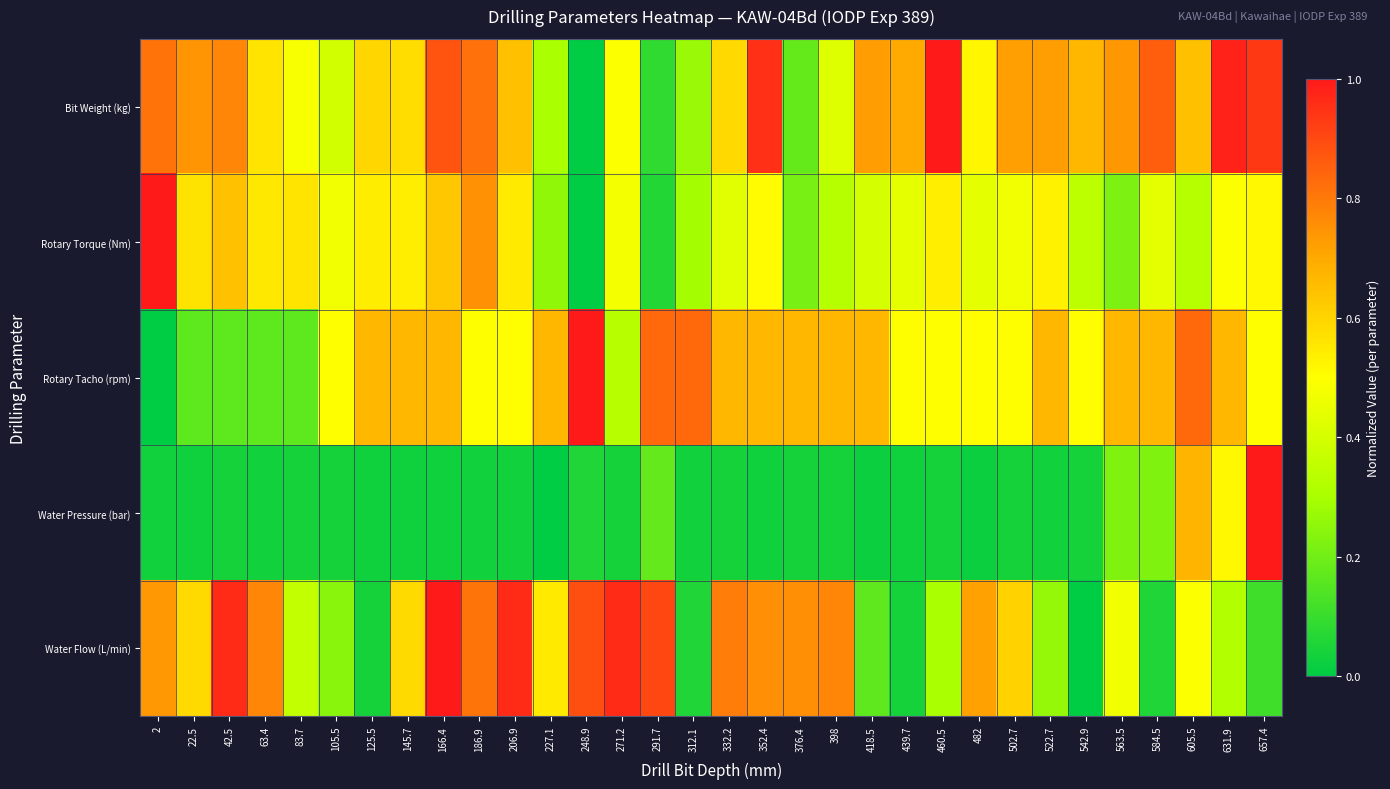

Which series has the largest total across all categories?

Bit Weight (kg)